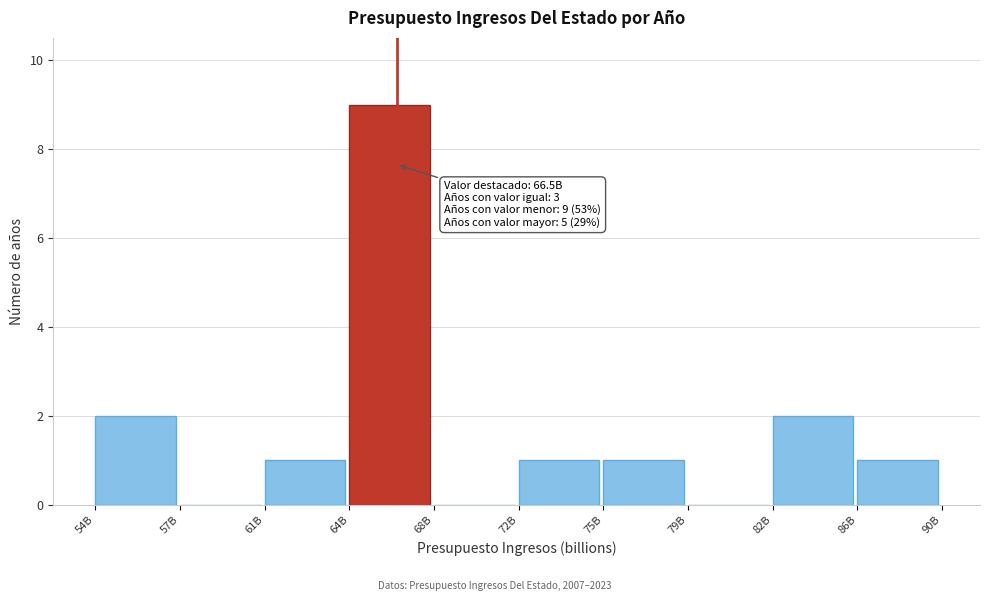

Reading left to right, transcribe all the data shown in this chart.

54B=2	57B=0	61B=1	64B=9	68B=0	72B=1	75B=1	79B=0	82B=2	86B=1